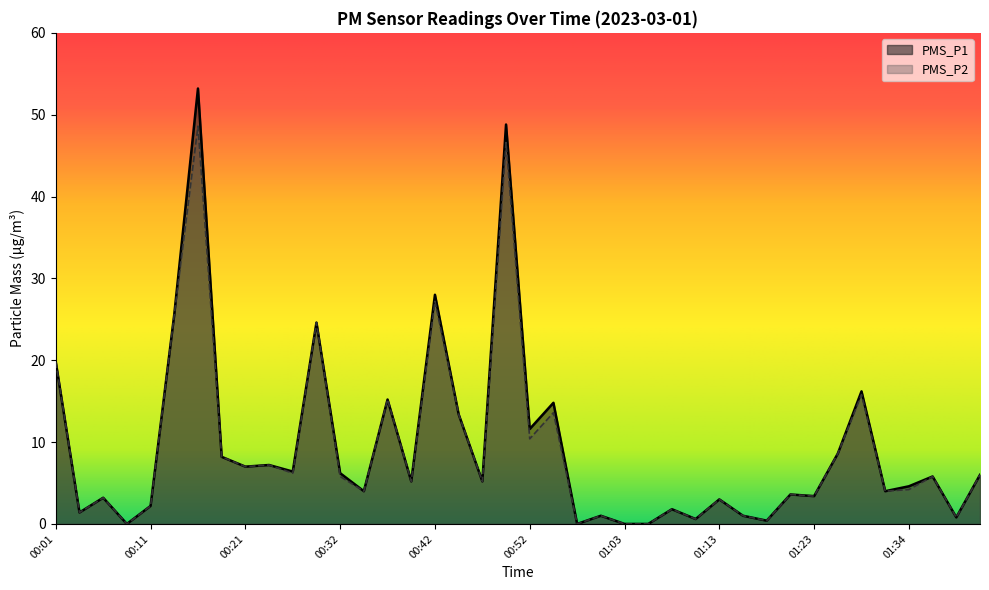

At which category is the sum across all series the highest?

00:16